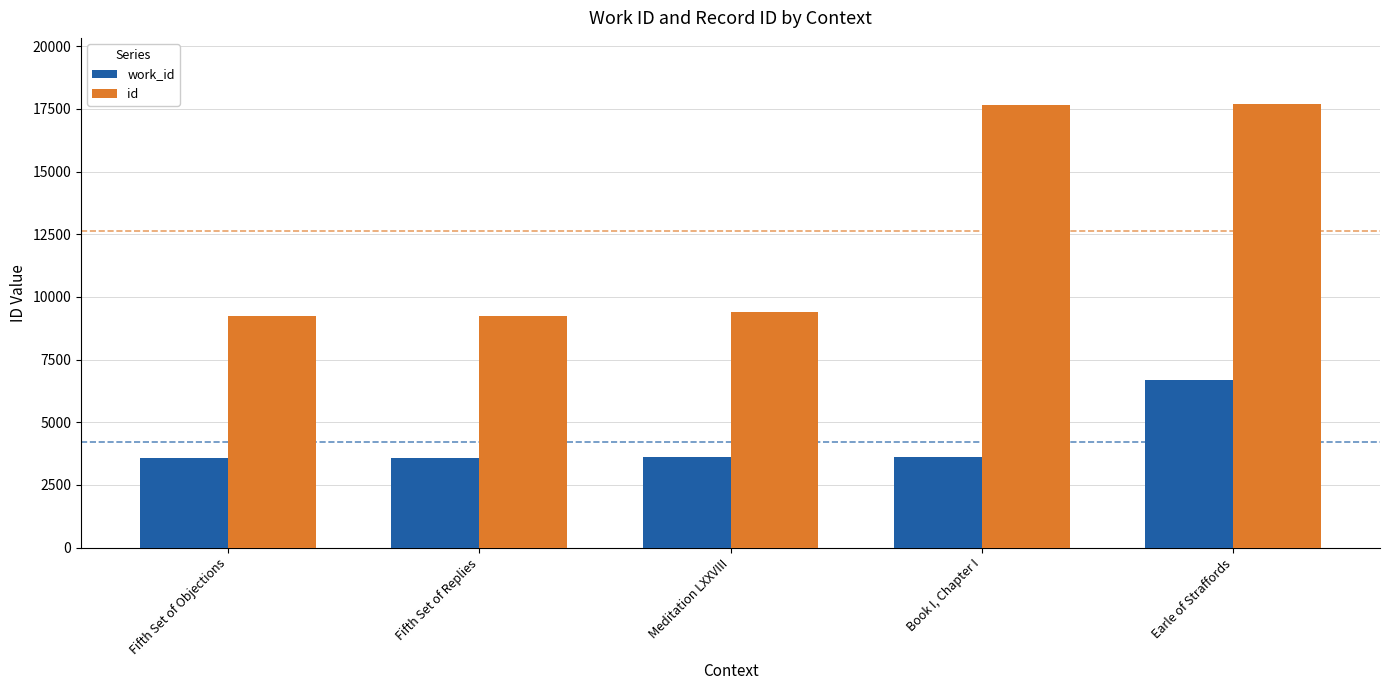

At Earle of Straffords, list the series in order from smallest to largest.

work_id, id